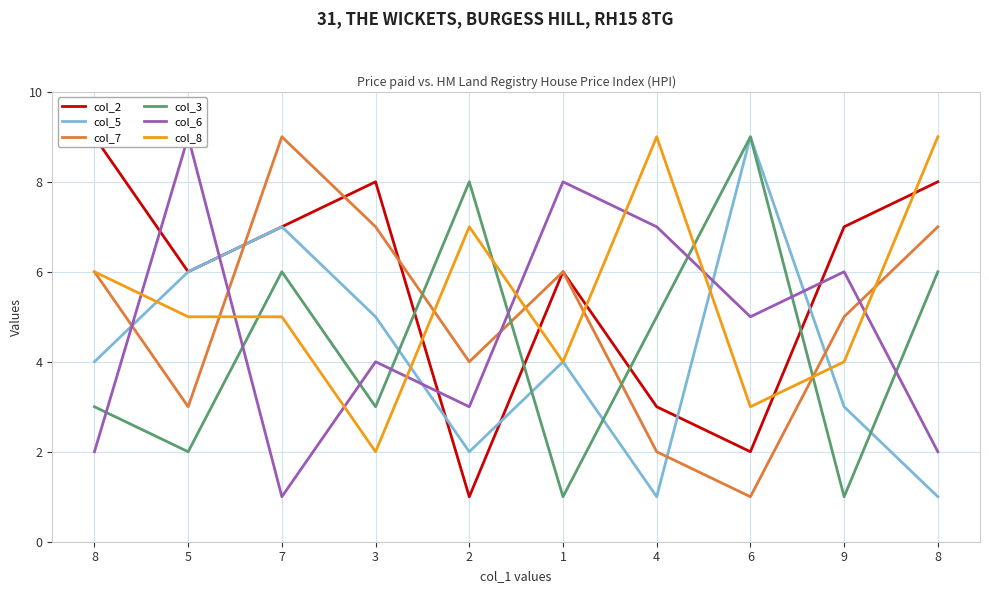

At which category does col_2 reach its first local peak?

3